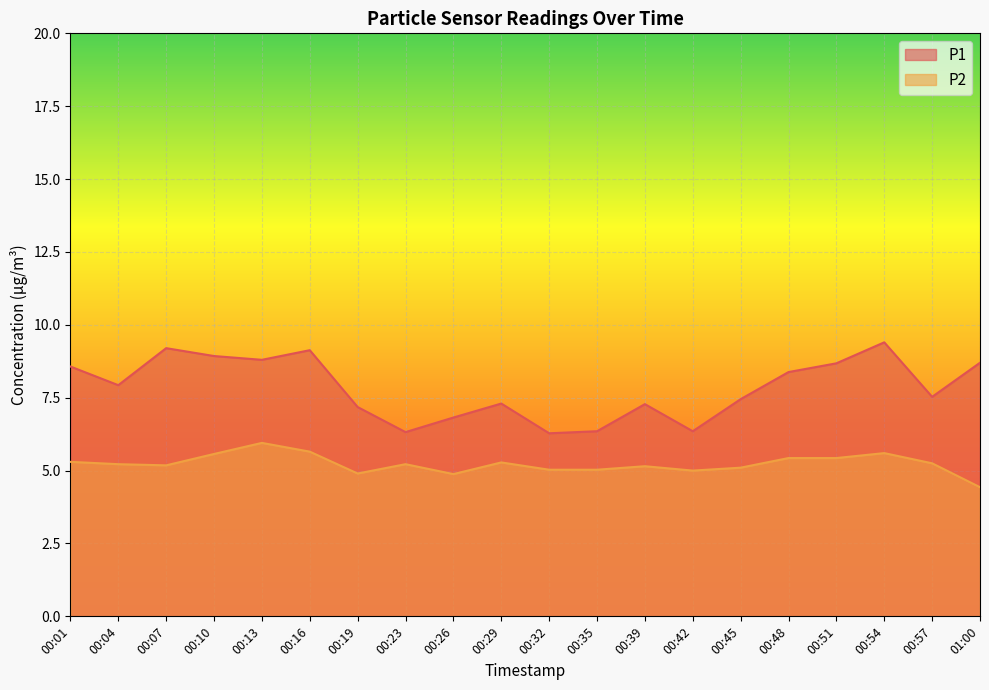

How many data points in P2 are less than 5?

3